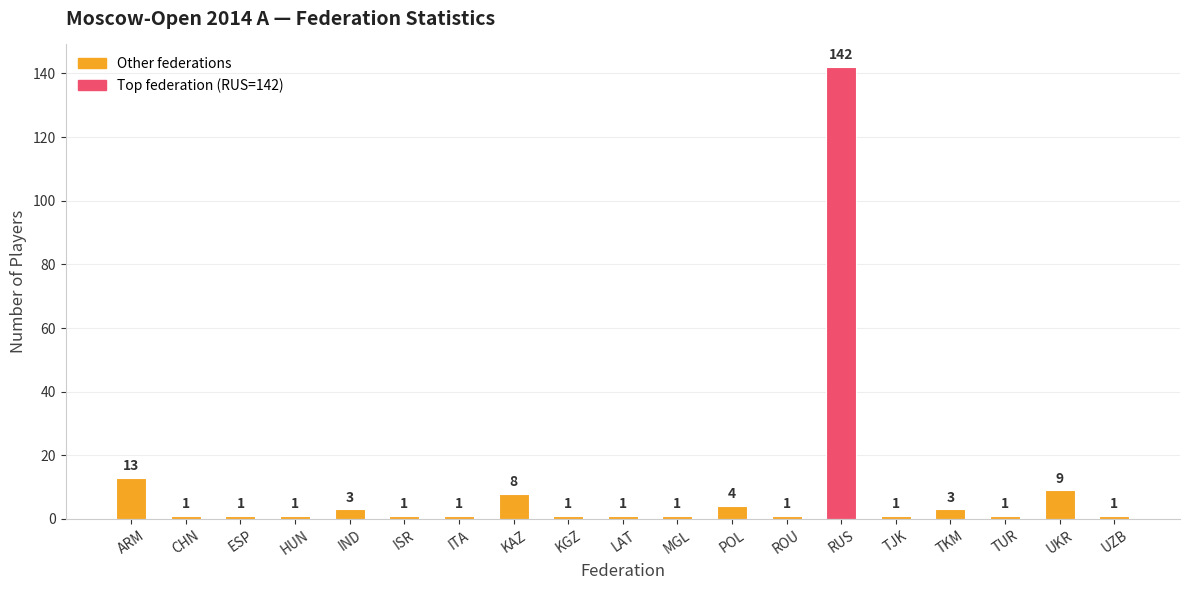

What is the minimum value shown in the chart?

1